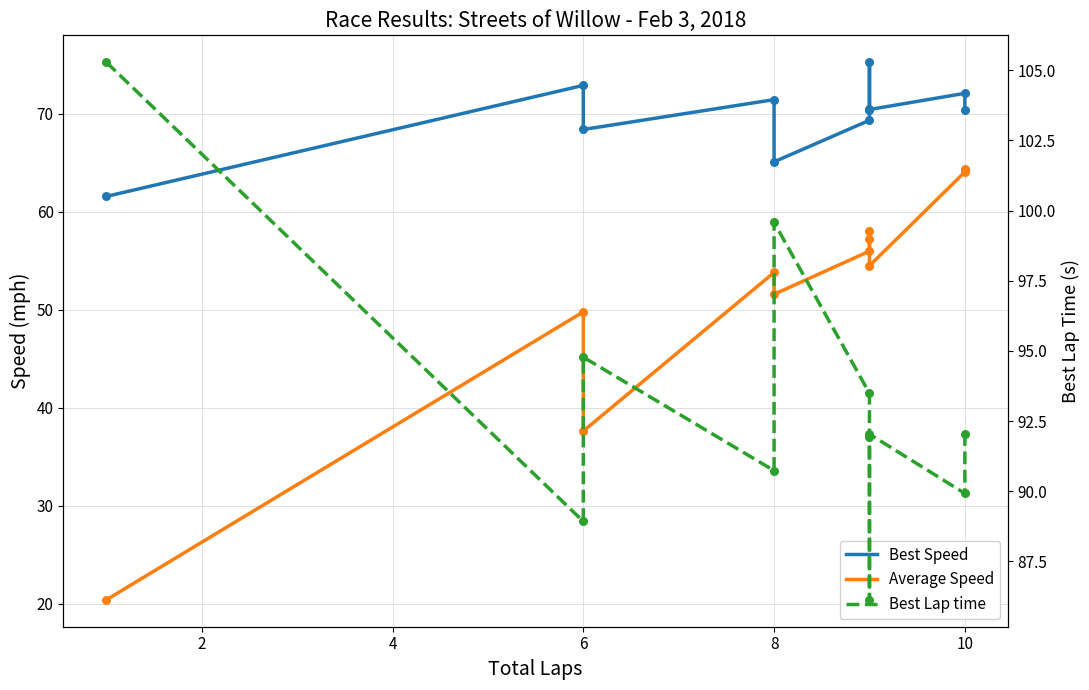

Which series reaches the minimum Y coordinate?

Average Speed